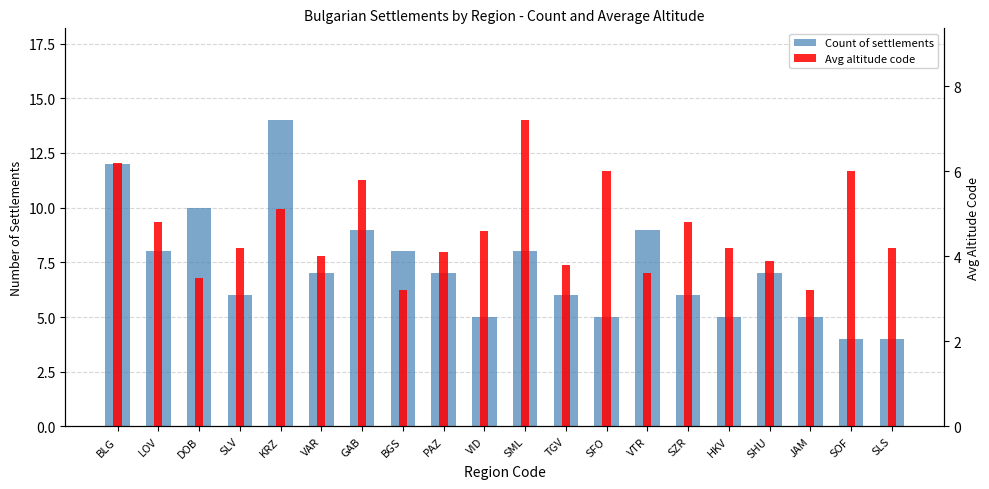

Count the number of categories in the chart.

20